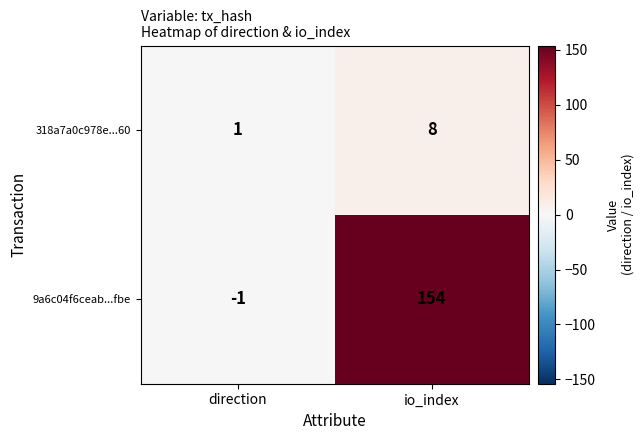

What is the maximum value for 318a7a0c978e...60?

8